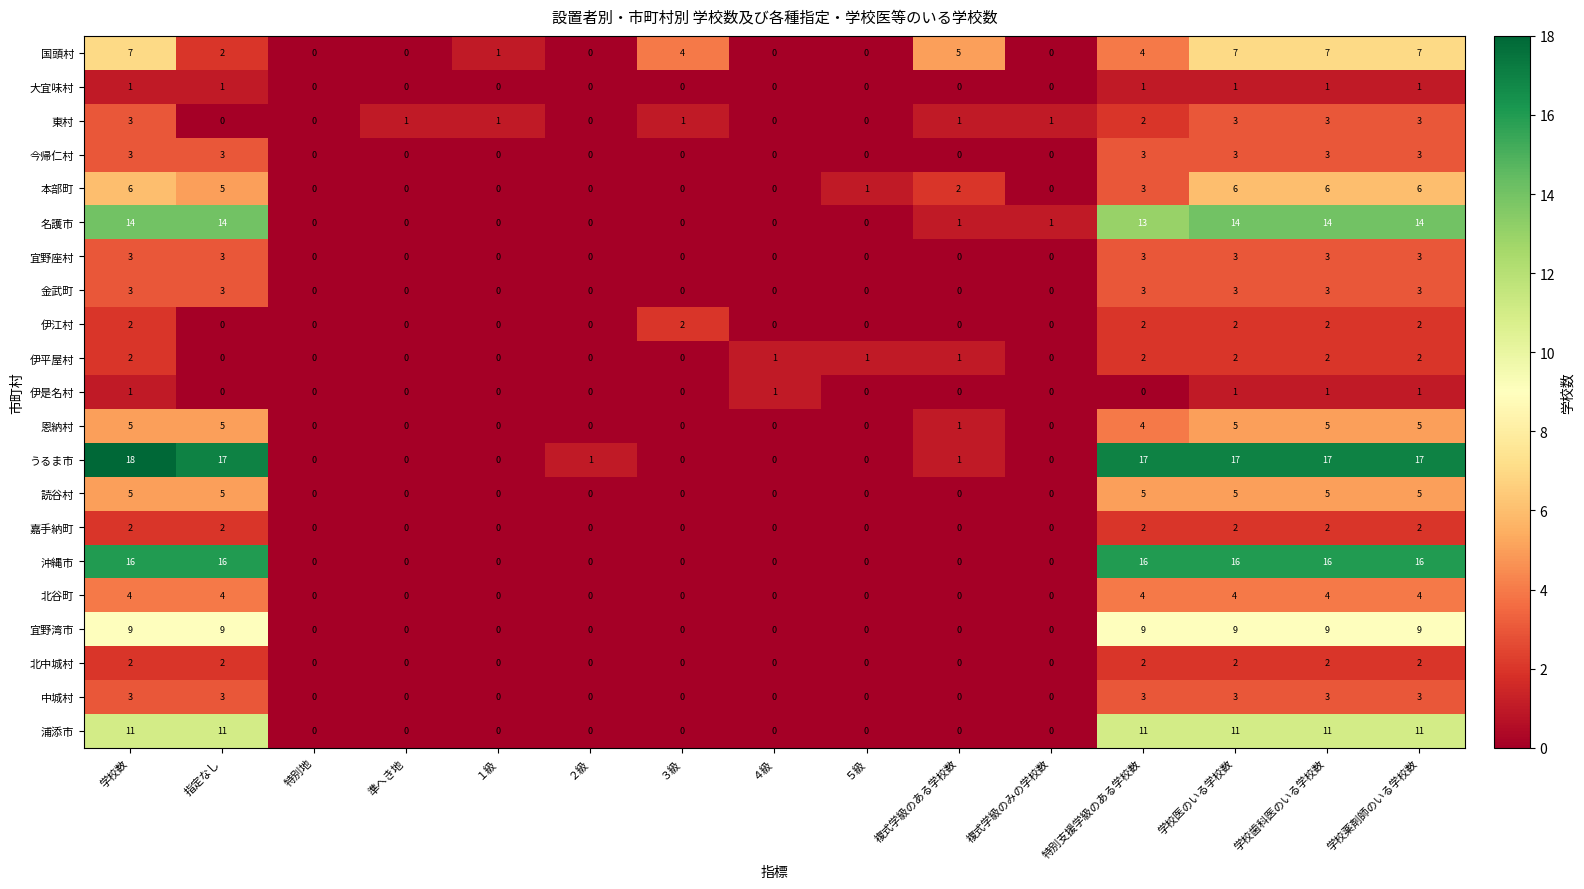

How many positive values does the 北谷町 series have?

6